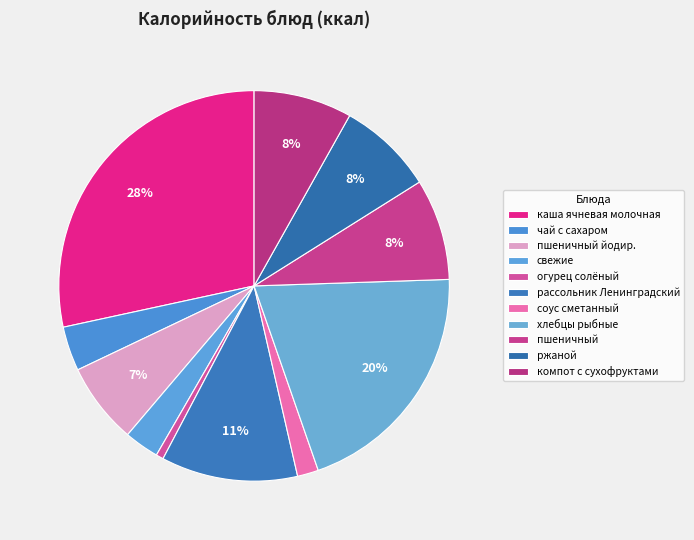

Count the number of slices in the pie.

11